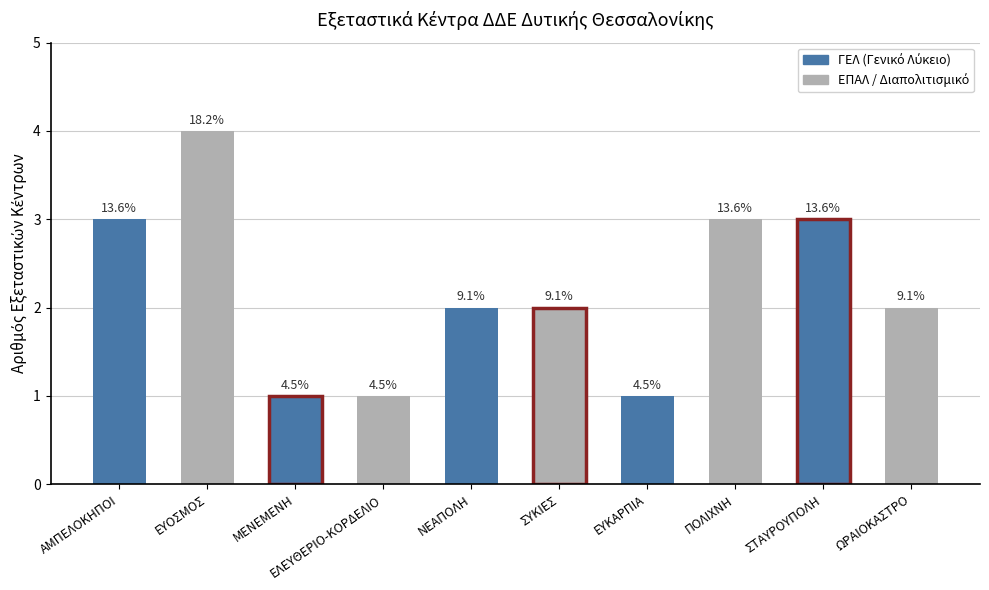

True or false: the data shows 3 at ΠΟΛΙΧΝΗ.

True